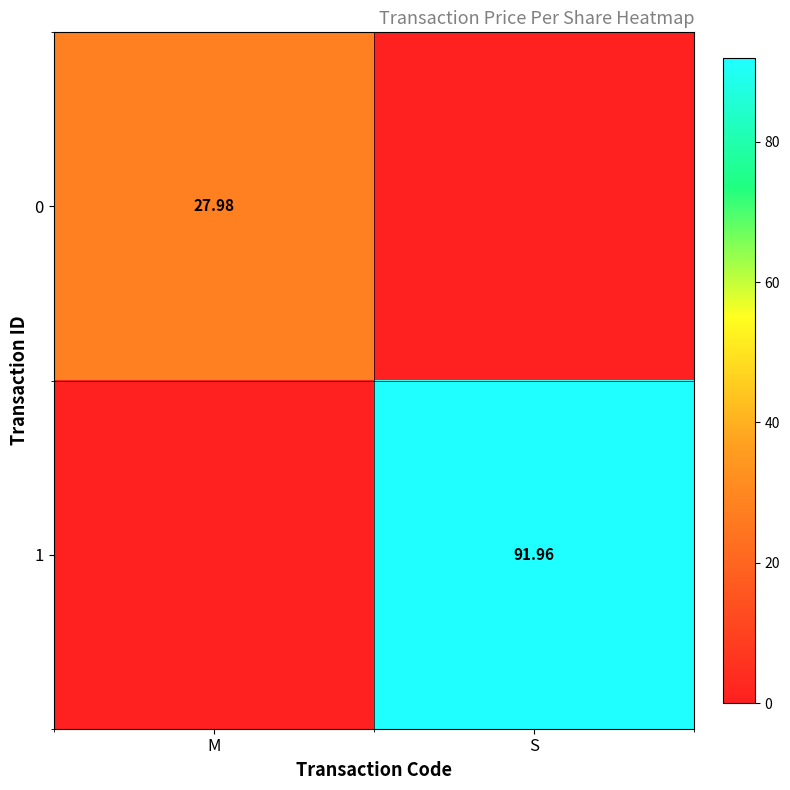

What is the average value of the 0 series?

14.0